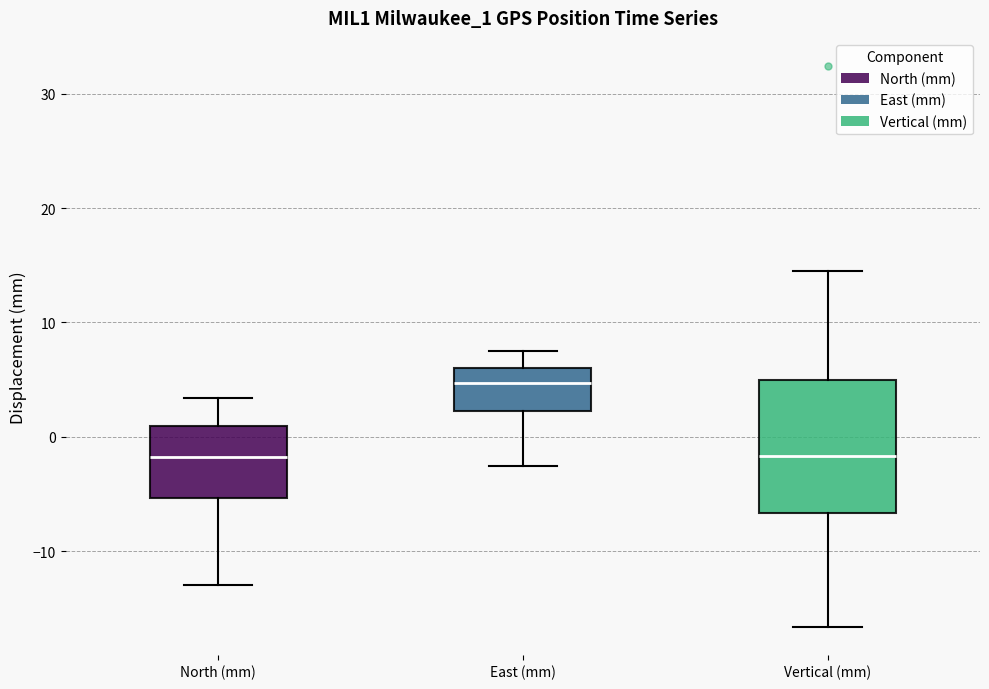

Comparing the boxes themselves (not the whiskers), which one is the tallest?

Vertical (mm)